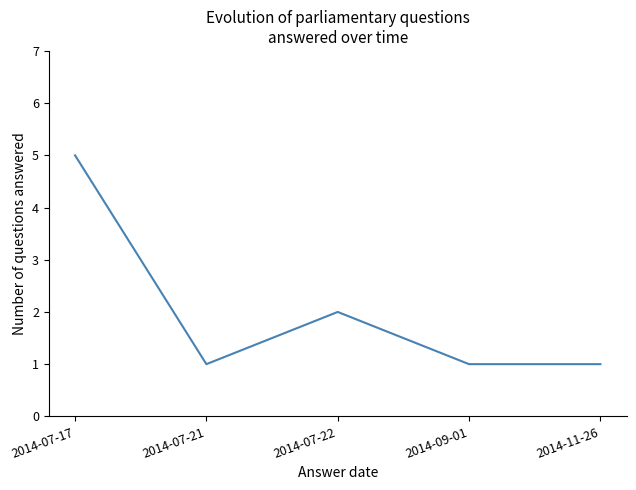

What is the maximum value shown in the chart?

5